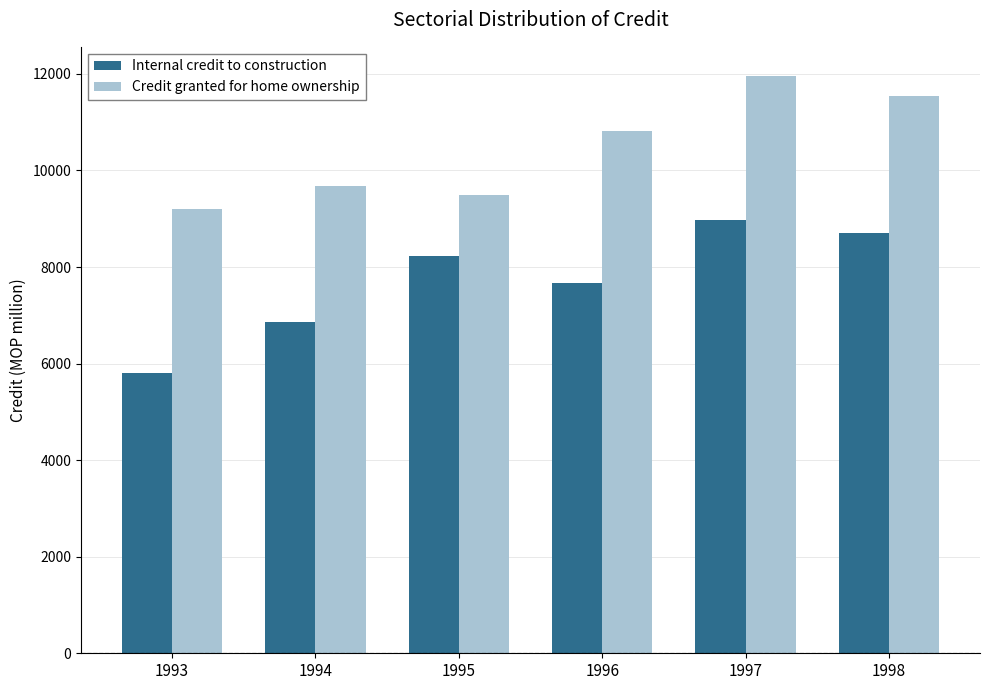

Rank the series by their average value, from highest to lowest.

Credit granted for home ownership, Internal credit to construction